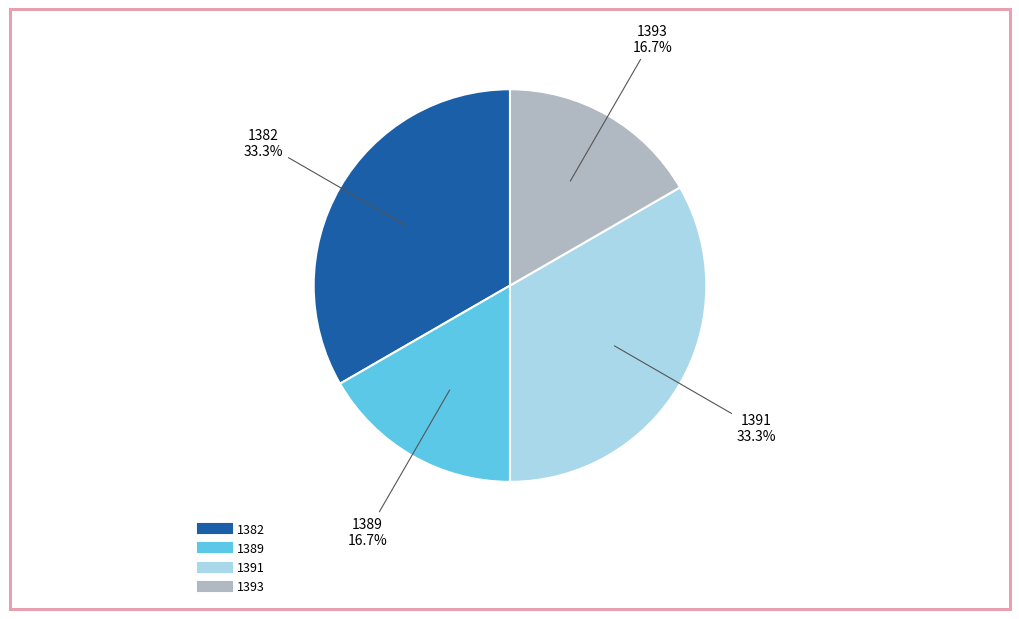

How many slices are in this pie chart?

4